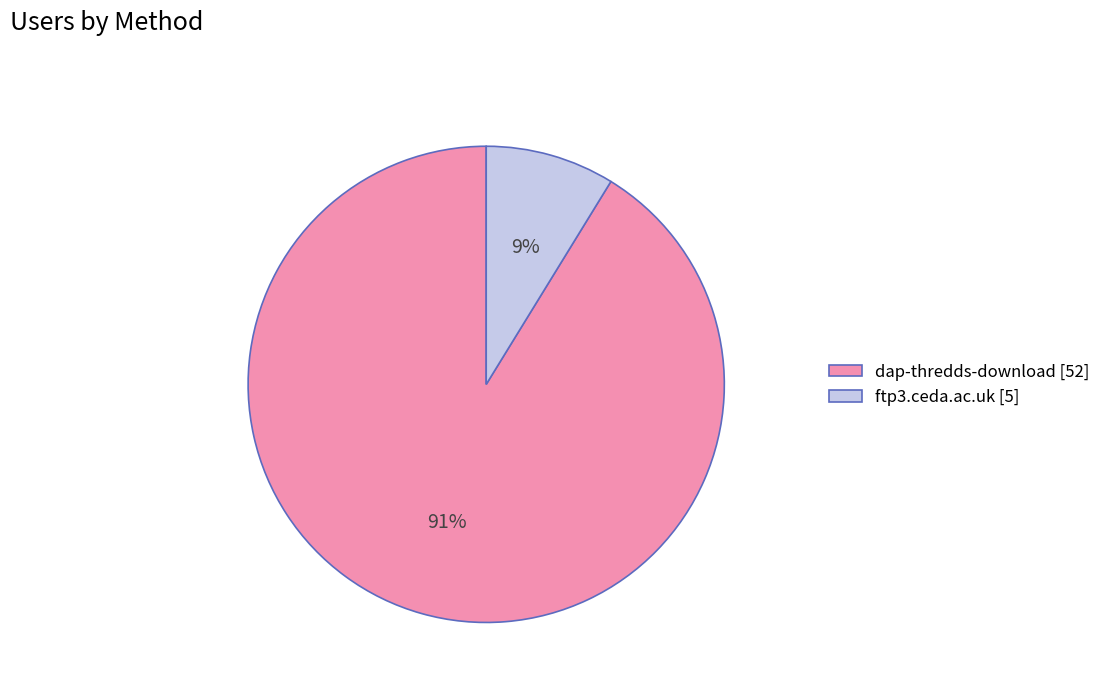

Which has a higher value, dap-thredds-download or ftp3.ceda.ac.uk?

dap-thredds-download